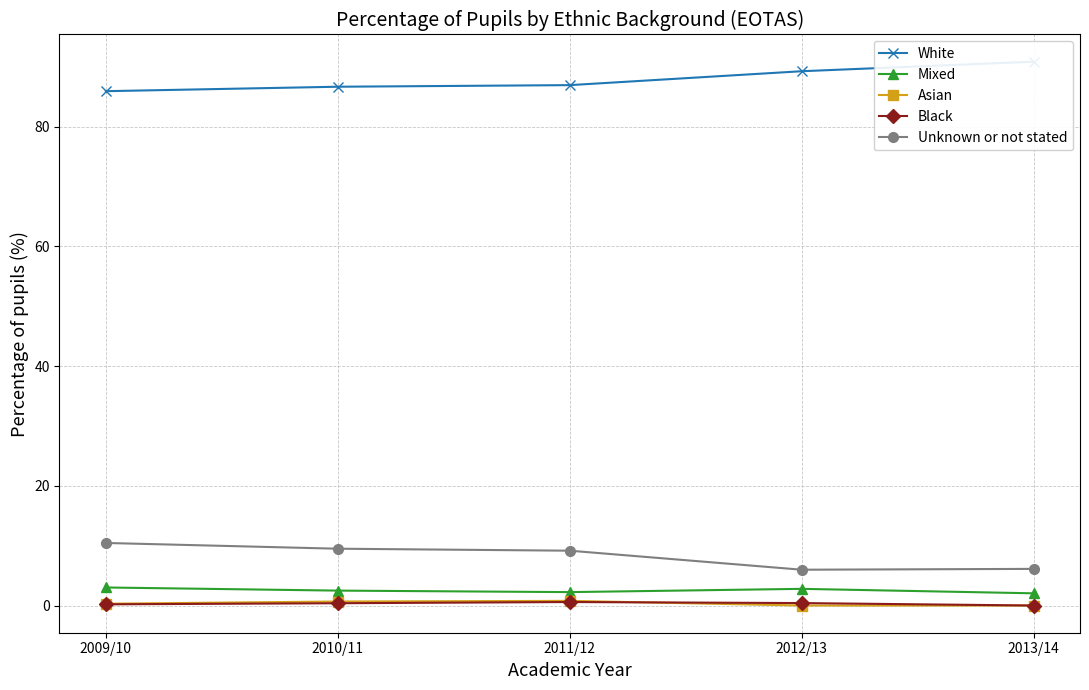

Reading left to right, transcribe all the data shown in this chart.

White: 85.9	86.7	86.9	89.3	90.9
Mixed: 3.0	2.5	2.2	2.8	2.0
Asian: 0.3	0.7	0.8	0.0	0.0
Black: 0.2	0.4	0.6	0.4	0.0
Unknown or not stated: 10.5	9.5	9.2	6.0	6.1